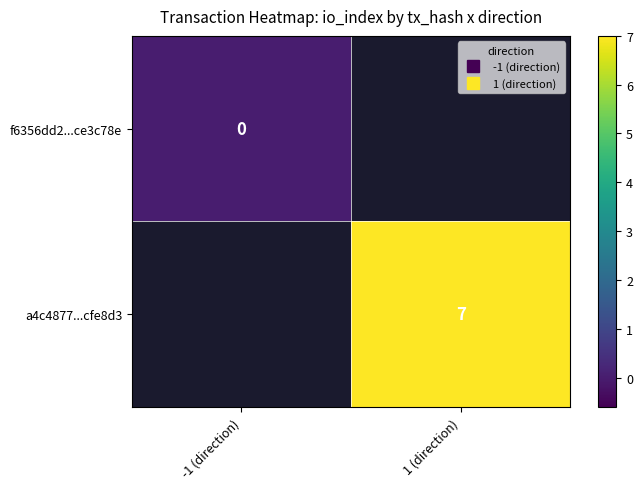

Rank the categories by a4c4877...cfe8d3 value from highest to lowest.

-1 (direction), 1 (direction)